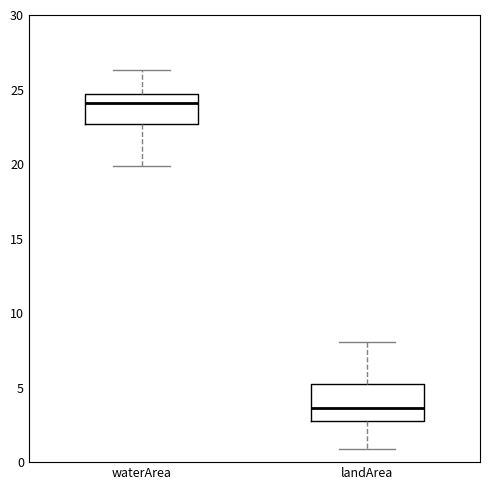

Which box has the highest median line?

waterArea